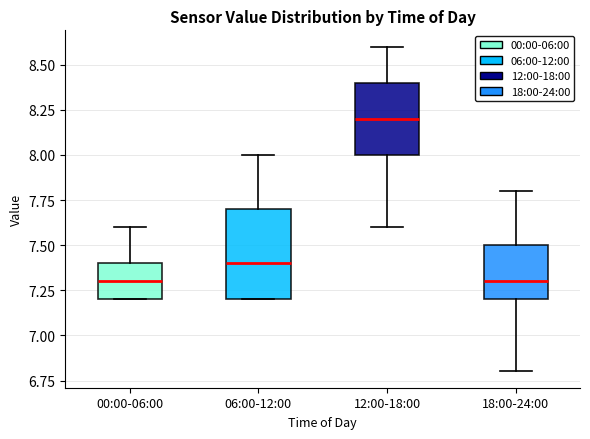

Where does the median line of the box for 06:00-12:00 sit on the y-axis? The values are not printed on the chart, so give them approximately, as read against the axis.

7.4